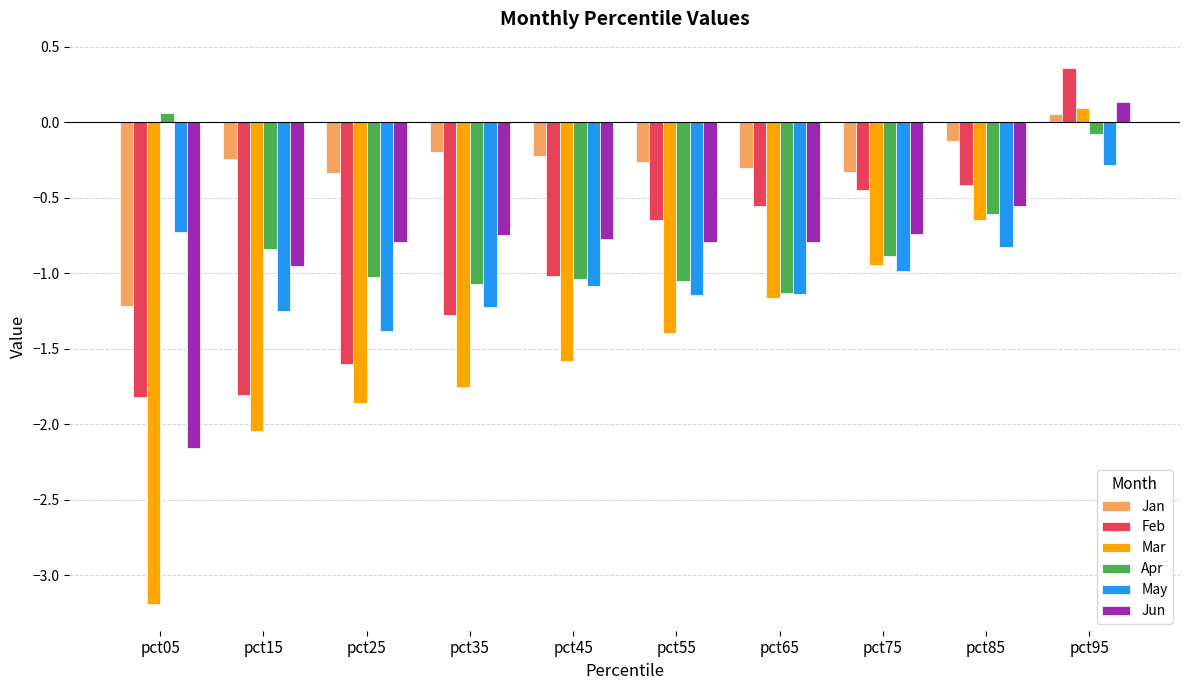

At how many categories does at least one series exceed 0?

2